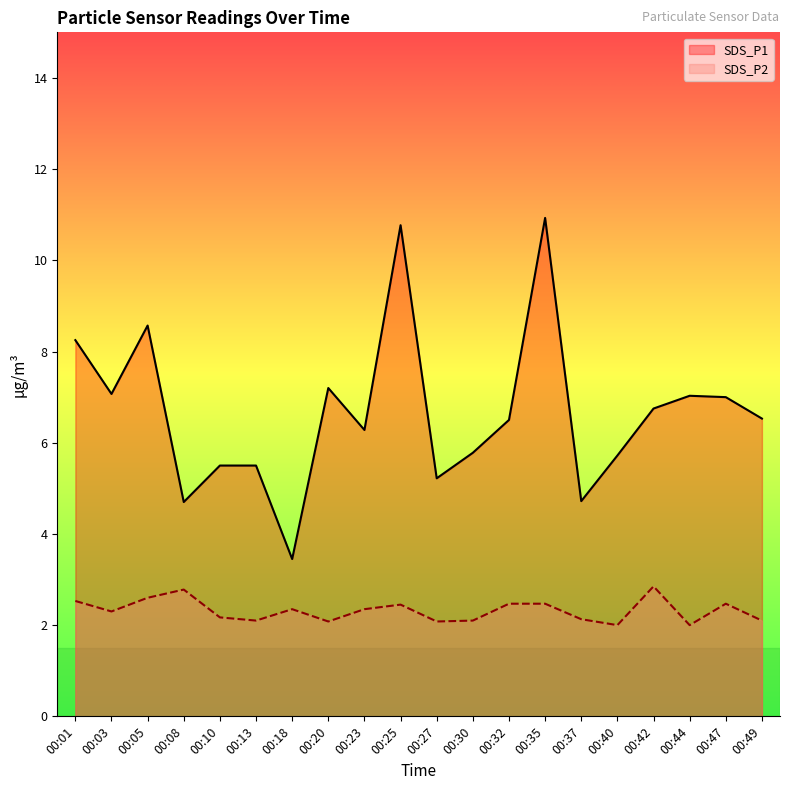

Does the chart display data point markers on the line(s)?

No